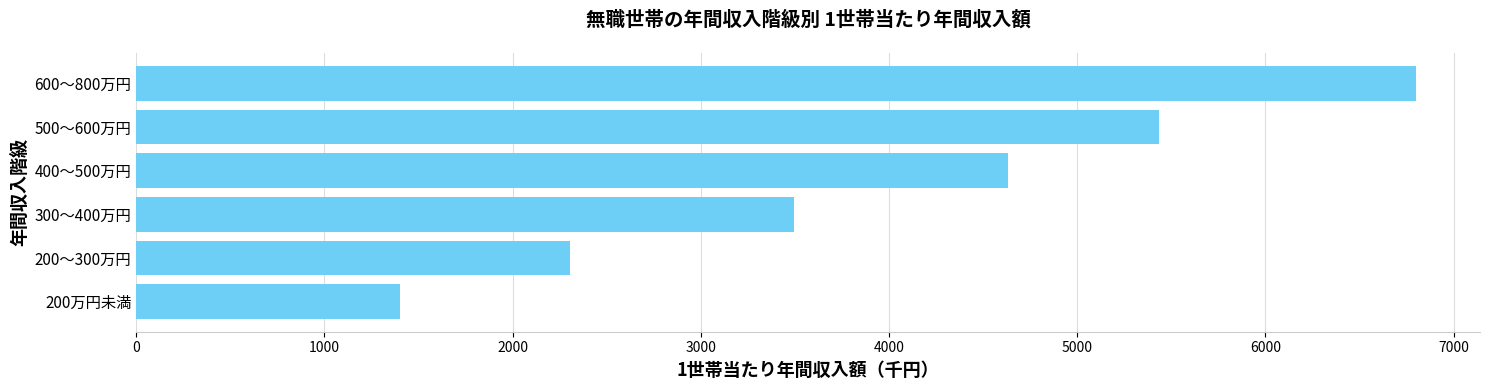

What is the ratio of the value at 400～500万円 to the value at 200～300万円?

2.0